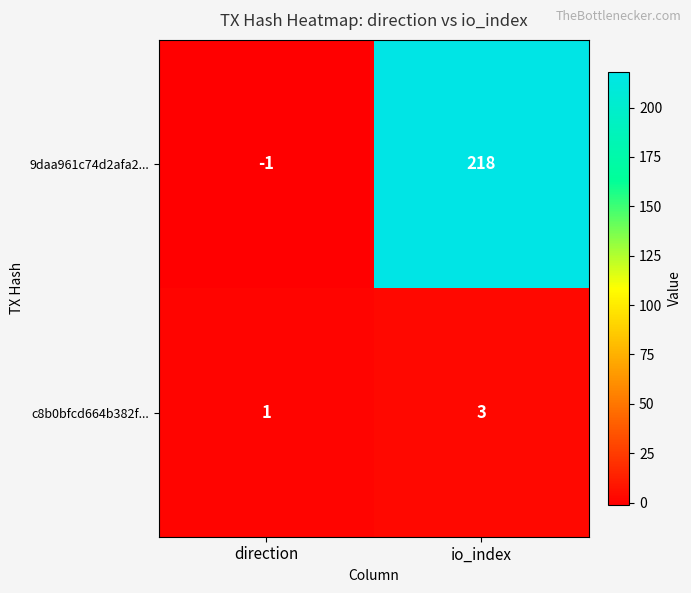

The 9daa961c74d2afa2... series shows -1 at direction. True or false?

True